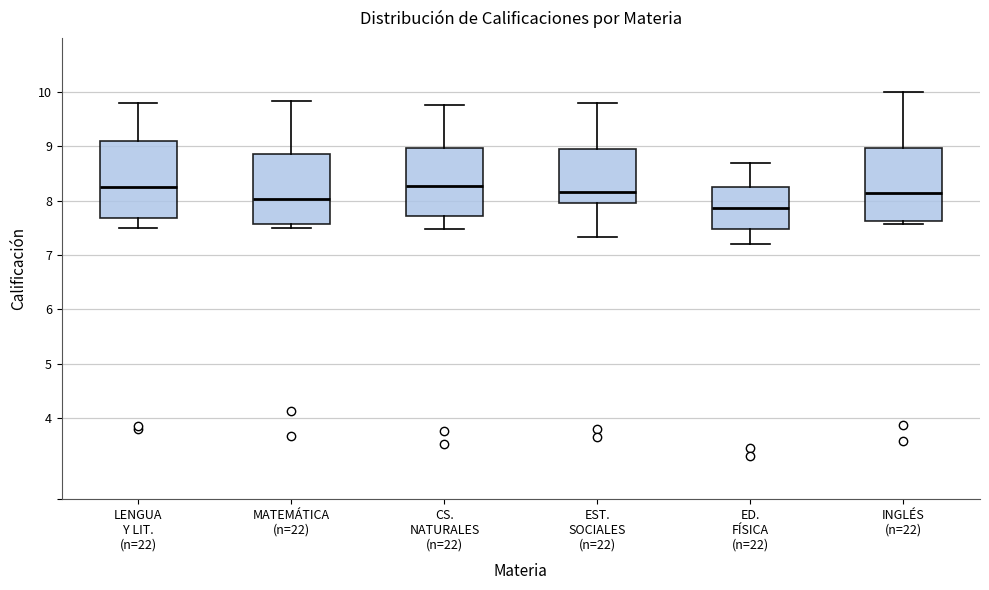

Reading left to right, read every box against the y-axis: the position of its median line, the range the box covers, and the ends of its whiskers. The values are not printed on the chart, so give them approximately, as read against the axis.

LENGUA Y LIT. (n=22): median 8.2, box 7.7 to 9.1, whiskers 7.5 to 9.8
MATEMÁTICA (n=22): median 8.0, box 7.6 to 8.9, whiskers 7.5 to 9.8
CS. NATURALES (n=22): median 8.3, box 7.7 to 9.0, whiskers 7.5 to 9.8
EST. SOCIALES (n=22): median 8.2, box 8.0 to 9.0, whiskers 7.3 to 9.8
ED. FÍSICA (n=22): median 7.9, box 7.5 to 8.3, whiskers 7.2 to 8.7
INGLÉS (n=22): median 8.2, box 7.6 to 9.0, whiskers 7.6 (just below the box's lower edge) to 10.0